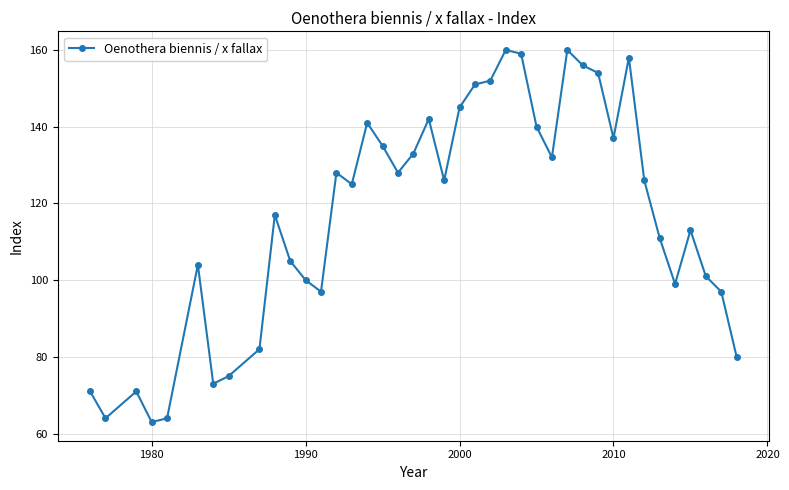

Reading right to left, list all the values displayed in this chart.

80	97	101	113	99	111	126	158	137	154	156	160	132	140	159	160	152	151	145	126	142	133	128	135	141	125	128	97	100	105	117	82	75	73	104	64	63	71	64	71